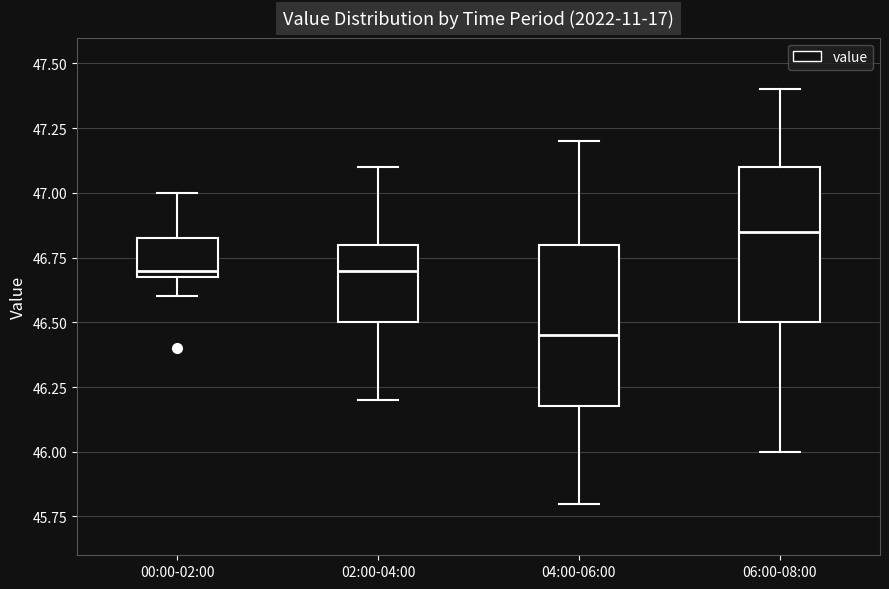

Reading left to right, read every box against the y-axis: the position of its median line, the range the box covers, and the ends of its whiskers. The values are not printed on the chart, so give them approximately, as read against the axis.

00:00-02:00: median 46.70 (just above the box's lower edge), box 46.70 to 46.85, whiskers 46.60 to 47.00
02:00-04:00: median 46.70, box 46.50 to 46.80, whiskers 46.20 to 47.10
04:00-06:00: median 46.45, box 46.20 to 46.80, whiskers 45.80 to 47.20
06:00-08:00: median 46.85, box 46.50 to 47.10, whiskers 46.00 to 47.40